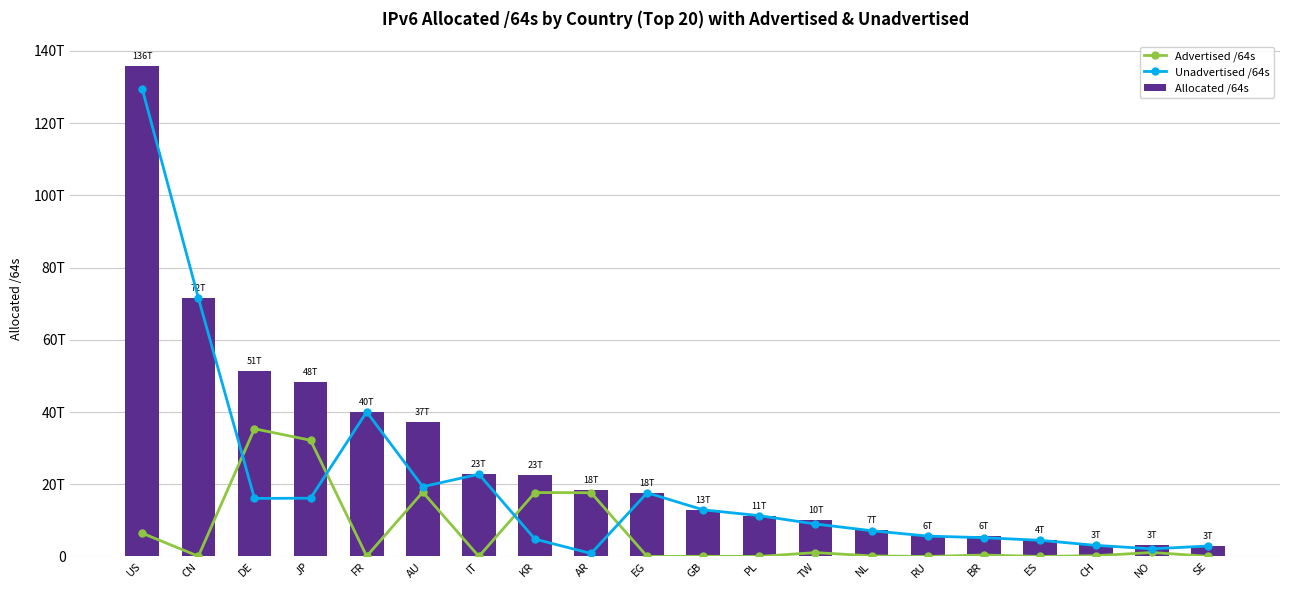

The Allocated /64s series shows 26639730267590 at AR. True or false?

False